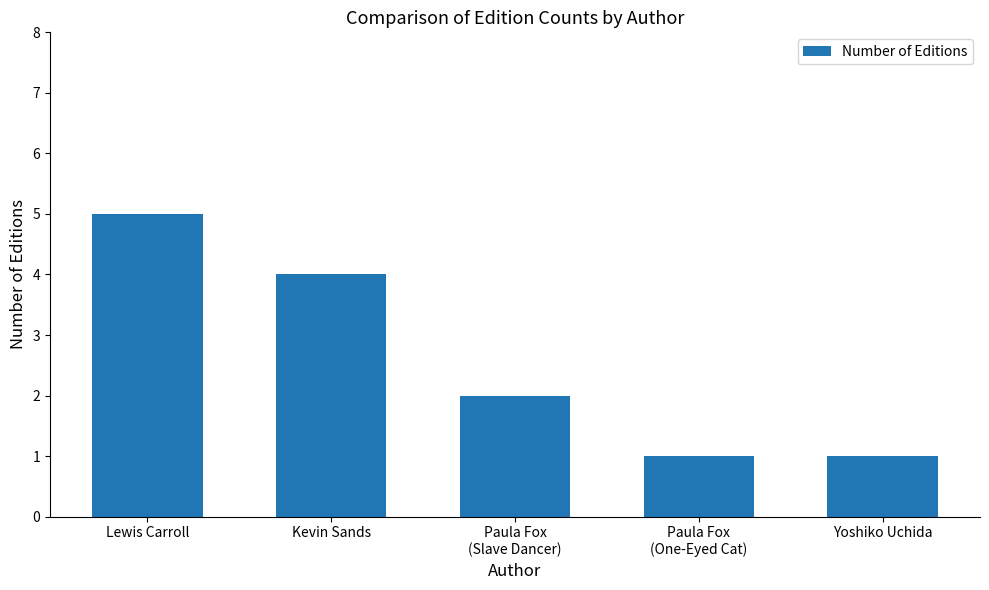

Between Yoshiko Uchida and Lewis Carroll, which is larger?

Lewis Carroll